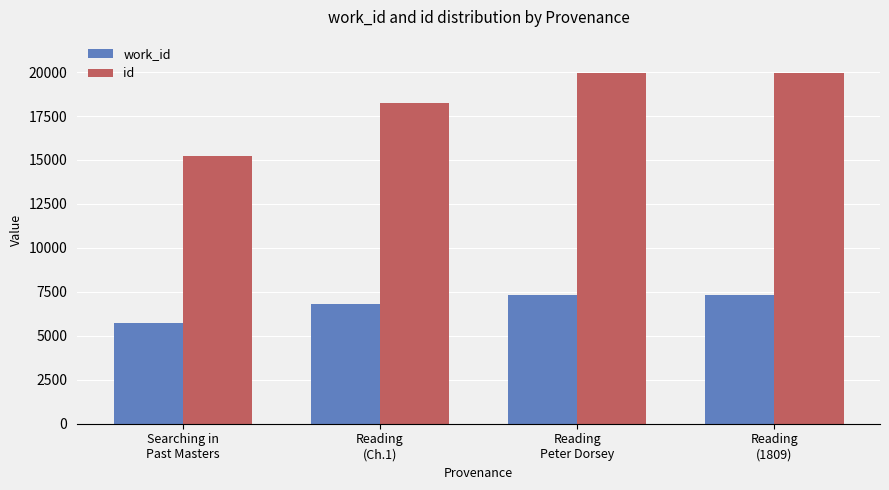

Count the number of data series in this chart.

2